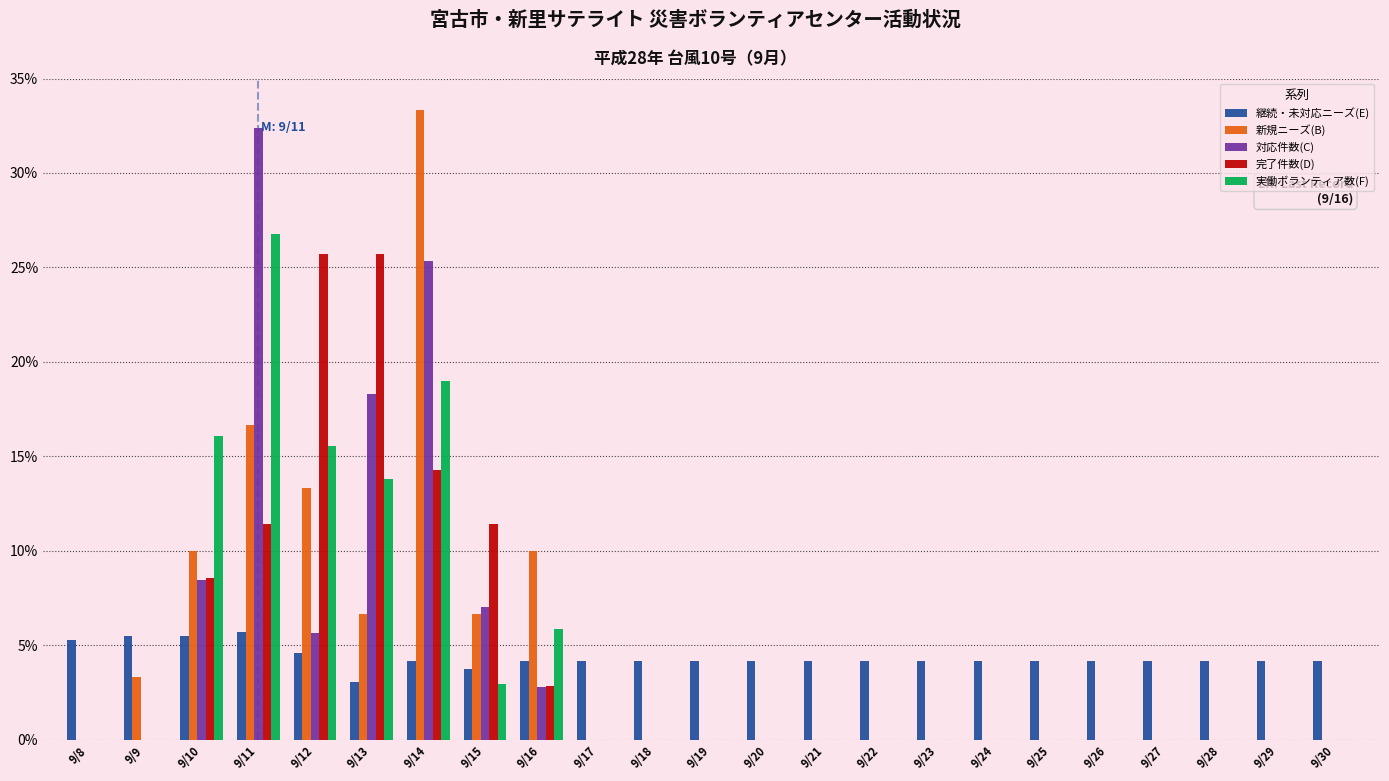

Between 9/11 and 9/29, which series saw the biggest shift?

対応件数(C)